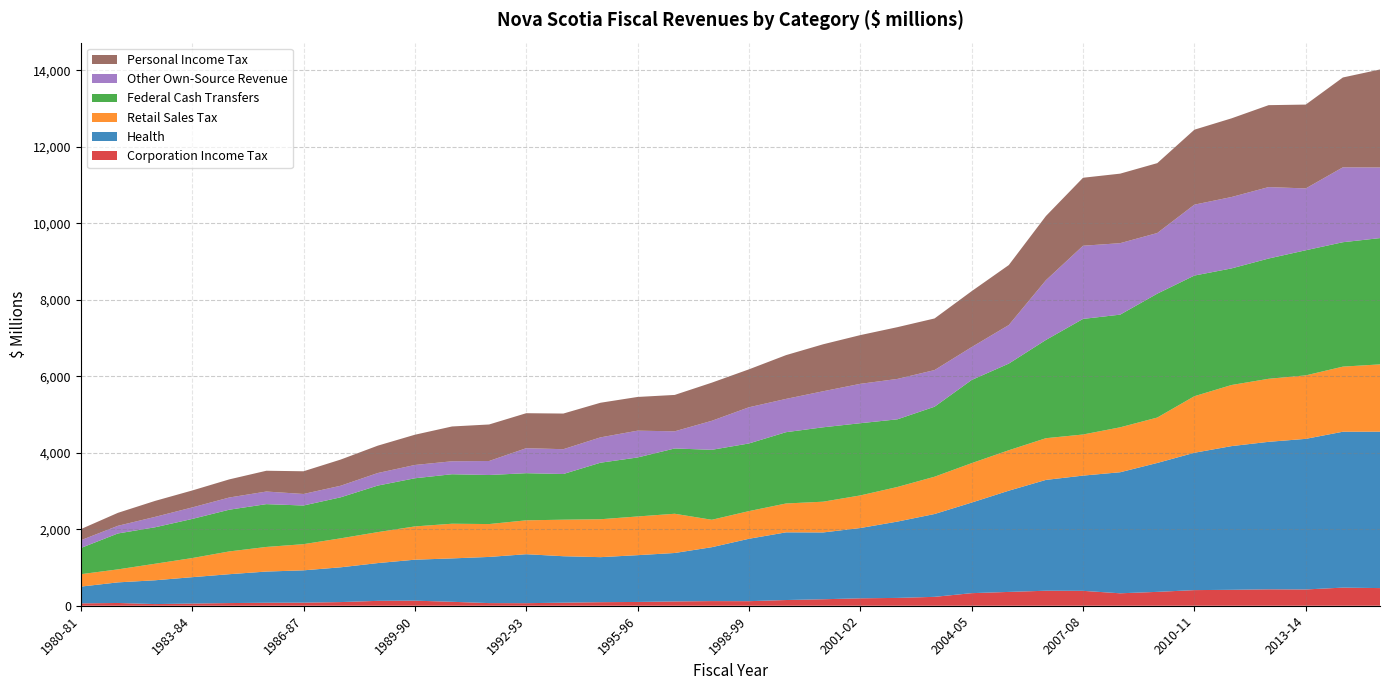

Reading left to right, extract all data points from this chart.

Corporation Income Tax: 1980-81=61.8	1981-82=72.3	1982-83=43.5	1983-84=57.1	1984-85=69.9	1985-86=78.0	1986-87=80.7	1987-88=95.8	1988-89=127.7	1989-90=133.0	1990-91=103.4	1991-92=69.1	1992-93=67.0	1993-94=80.2	1994-95=93.3	1995-96=99.1	1996-97=112.3	1997-98=121.7	1998-99=119.4	1999-00=149.4	2000-01=169.7	2001-02=194.4	2002-03=204.9	2003-04=232.7	2004-05=329.1	2005-06=361.5	2006-07=392.6	2007-08=389.5	2008-09=325.5	2009-10=362.9	2010-11=408.7	2011-12=416.7	2012-13=429.5	2013-14=425.9	2014-15=474.0	2015-16=461.7
Health: 1980-81=438.4	1981-82=538.8	1982-83=622.3	1983-84=689.8	1984-85=755.0	1985-86=816.0	1986-87=845.2	1987-88=909.1	1988-89=987.8	1989-90=1071.3	1990-91=1134.6	1991-92=1207.4	1992-93=1280.9	1993-94=1214.8	1994-95=1177.4	1995-96=1223.4	1996-97=1267.2	1997-98=1409.5	1998-99=1632.0	1999-00=1770.3	2000-01=1747.4	2001-02=1837.7	2002-03=1996.0	2003-04=2166.3	2004-05=2369.3	2005-06=2647.4	2006-07=2898.4	2007-08=3013.9	2008-09=3165.8	2009-10=3371.6	2010-11=3592.3	2011-12=3757.9	2012-13=3857.5	2013-14=3938.5	2014-15=4076.9	2015-16=4090.6
Retail Sales Tax: 1980-81=324.6	1981-82=339.8	1982-83=432.1	1983-84=499.6	1984-85=595.5	1985-86=643.5	1986-87=684.4	1987-88=757.7	1988-89=809.7	1989-90=870.1	1990-91=906.8	1991-92=859.8	1992-93=886.1	1993-94=955.4	1994-95=991.6	1995-96=1012.1	1996-97=1026.0	1997-98=716.9	1998-99=723.4	1999-00=754.8	2000-01=804.3	2001-02=852.8	2002-03=905.1	2003-04=975.2	2004-05=1031.1	2005-06=1057.8	2006-07=1090.8	2007-08=1074.9	2008-09=1175.0	2009-10=1187.2	2010-11=1478.9	2011-12=1598.2	2012-13=1648.7	2013-14=1660.1	2014-15=1702.4	2015-16=1760.2
Federal Cash Transfers: 1980-81=684.8	1981-82=939.3	1982-83=953.6	1983-84=1023.2	1984-85=1091.1	1985-86=1119.6	1986-87=1011.1	1987-88=1072.9	1988-89=1217.2	1989-90=1259.2	1990-91=1294.5	1991-92=1282.6	1992-93=1232.8	1993-94=1194.7	1994-95=1478.3	1995-96=1543.0	1996-97=1707.3	1997-98=1829.9	1998-99=1769.1	1999-00=1864.6	2000-01=1945.6	2001-02=1888.7	2002-03=1769.4	2003-04=1830.7	2004-05=2175.0	2005-06=2266.2	2006-07=2569.5	2007-08=3023.1	2008-09=2946.8	2009-10=3240.2	2010-11=3155.4	2011-12=3049.4	2012-13=3145.1	2013-14=3272.5	2014-15=3253.9	2015-16=3302.5
Other Own-Source Revenue: 1980-81=202.4	1981-82=200.1	1982-83=271.8	1983-84=300.6	1984-85=318.8	1985-86=329.7	1986-87=301.5	1987-88=302.6	1988-89=328.2	1989-90=347.8	1990-91=338.6	1991-92=366.6	1992-93=653.7	1993-94=649.0	1994-95=662.7	1995-96=701.0	1996-97=448.9	1997-98=758.8	1998-99=946.6	1999-00=870.6	2000-01=942.7	2001-02=1029.7	2002-03=1056.5	2003-04=958.5	2004-05=860.3	2005-06=1008.3	2006-07=1561.7	2007-08=1913.4	2008-09=1869.2	2009-10=1585.9	2010-11=1854.2	2011-12=1866.9	2012-13=1868.5	2013-14=1616.8	2014-15=1958.6	2015-16=1847.3
Personal Income Tax: 1980-81=291.2	1981-82=339.1	1982-83=417.9	1983-84=443.4	1984-85=474.2	1985-86=543.8	1986-87=594.0	1987-88=684.1	1988-89=715.7	1989-90=790.8	1990-91=910.3	1991-92=955.1	1992-93=914.8	1993-94=932.2	1994-95=905.3	1995-96=881.8	1996-97=951.5	1997-98=997.6	1998-99=992.2	1999-00=1144.9	2000-01=1228.7	2001-02=1274.5	2002-03=1353.7	2003-04=1350.1	2004-05=1462.2	2005-06=1568.4	2006-07=1679.0	2007-08=1778.4	2008-09=1818.4	2009-10=1827.6	2010-11=1960.5	2011-12=2057.6	2012-13=2142.5	2013-14=2192.8	2014-15=2349.7	2015-16=2562.5